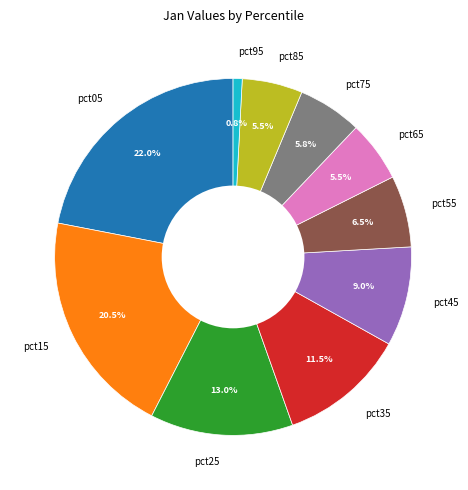

What percentage is the pct75 slice, to the nearest percent?

6%